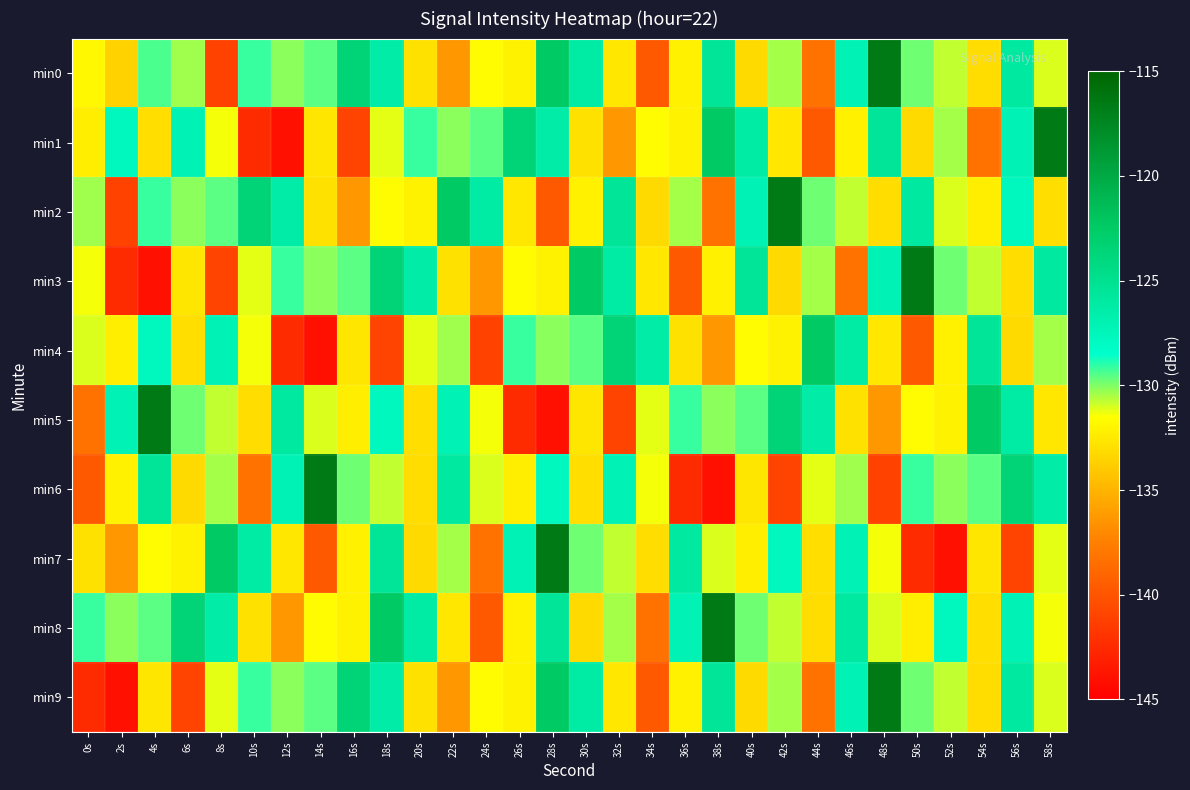

Reading left to right, extract all data points from this chart.

min0: 0s=-131.8	2s=-133.6	4s=-129.4	6s=-130.4	8s=-141.0	10s=-129.2	12s=-130.2	14s=-129.6	16s=-123.5	18s=-126.4	20s=-132.9	22s=-136.4	24s=-131.7	26s=-132.1	28s=-122.4	30s=-126.2	32s=-132.6	34s=-139.7	36s=-132.1	38s=-125.5	40s=-133.2	42s=-130.5	44s=-138.2	46s=-127.1	48s=-116.5	50s=-129.8	52s=-130.8	54s=-133.1	56s=-125.9	58s=-131.1
min1: 0s=-132.2	2s=-127.6	4s=-133.0	6s=-127.1	8s=-131.4	10s=-142.4	12s=-144.0	14s=-132.7	16s=-141.0	18s=-131.2	20s=-129.2	22s=-130.2	24s=-129.6	26s=-123.5	28s=-126.4	30s=-132.9	32s=-136.4	34s=-131.7	36s=-132.1	38s=-122.4	40s=-126.2	42s=-132.6	44s=-139.7	46s=-132.1	48s=-125.5	50s=-133.2	52s=-130.5	54s=-138.2	56s=-127.1	58s=-116.5
min2: 0s=-130.4	2s=-141.0	4s=-129.2	6s=-130.2	8s=-129.6	10s=-123.5	12s=-126.4	14s=-132.9	16s=-136.4	18s=-131.7	20s=-132.1	22s=-122.4	24s=-126.2	26s=-132.6	28s=-139.7	30s=-132.1	32s=-125.5	34s=-133.2	36s=-130.5	38s=-138.2	40s=-127.1	42s=-116.5	44s=-129.8	46s=-130.8	48s=-133.1	50s=-125.9	52s=-131.1	54s=-132.2	56s=-127.6	58s=-133.0
min3: 0s=-131.4	2s=-142.4	4s=-144.0	6s=-132.7	8s=-141.0	10s=-131.2	12s=-129.2	14s=-130.2	16s=-129.6	18s=-123.5	20s=-126.4	22s=-132.9	24s=-136.4	26s=-131.7	28s=-132.1	30s=-122.4	32s=-126.2	34s=-132.6	36s=-139.7	38s=-132.1	40s=-125.5	42s=-133.2	44s=-130.5	46s=-138.2	48s=-127.1	50s=-116.5	52s=-129.8	54s=-130.8	56s=-133.1	58s=-125.9
min4: 0s=-131.1	2s=-132.2	4s=-127.6	6s=-133.0	8s=-127.1	10s=-131.4	12s=-142.4	14s=-144.0	16s=-132.7	18s=-141.0	20s=-131.2	22s=-130.4	24s=-141.0	26s=-129.2	28s=-130.2	30s=-129.6	32s=-123.5	34s=-126.4	36s=-132.9	38s=-136.4	40s=-131.7	42s=-132.1	44s=-122.4	46s=-126.2	48s=-132.6	50s=-139.7	52s=-132.1	54s=-125.5	56s=-133.2	58s=-130.5
min5: 0s=-138.2	2s=-127.1	4s=-116.5	6s=-129.8	8s=-130.8	10s=-133.1	12s=-125.9	14s=-131.1	16s=-132.2	18s=-127.6	20s=-133.0	22s=-127.1	24s=-131.4	26s=-142.4	28s=-144.0	30s=-132.7	32s=-141.0	34s=-131.2	36s=-129.2	38s=-130.2	40s=-129.6	42s=-123.5	44s=-126.4	46s=-132.9	48s=-136.4	50s=-131.7	52s=-132.1	54s=-122.4	56s=-126.2	58s=-132.6
min6: 0s=-139.7	2s=-132.1	4s=-125.5	6s=-133.2	8s=-130.5	10s=-138.2	12s=-127.1	14s=-116.5	16s=-129.8	18s=-130.8	20s=-133.1	22s=-125.9	24s=-131.1	26s=-132.2	28s=-127.6	30s=-133.0	32s=-127.1	34s=-131.4	36s=-142.4	38s=-144.0	40s=-132.7	42s=-141.0	44s=-131.2	46s=-130.4	48s=-141.0	50s=-129.2	52s=-130.2	54s=-129.6	56s=-123.5	58s=-126.4
min7: 0s=-132.9	2s=-136.4	4s=-131.7	6s=-132.1	8s=-122.4	10s=-126.2	12s=-132.6	14s=-139.7	16s=-132.1	18s=-125.5	20s=-133.2	22s=-130.5	24s=-138.2	26s=-127.1	28s=-116.5	30s=-129.8	32s=-130.8	34s=-133.1	36s=-125.9	38s=-131.1	40s=-132.2	42s=-127.6	44s=-133.0	46s=-127.1	48s=-131.4	50s=-142.4	52s=-144.0	54s=-132.7	56s=-141.0	58s=-131.2
min8: 0s=-129.2	2s=-130.2	4s=-129.6	6s=-123.5	8s=-126.4	10s=-132.9	12s=-136.4	14s=-131.7	16s=-132.1	18s=-122.4	20s=-126.2	22s=-132.6	24s=-139.7	26s=-132.1	28s=-125.5	30s=-133.2	32s=-130.5	34s=-138.2	36s=-127.1	38s=-116.5	40s=-129.8	42s=-130.8	44s=-133.1	46s=-125.9	48s=-131.1	50s=-132.2	52s=-127.6	54s=-133.0	56s=-127.1	58s=-131.4
min9: 0s=-142.4	2s=-144.0	4s=-132.7	6s=-141.0	8s=-131.2	10s=-129.2	12s=-130.2	14s=-129.6	16s=-123.5	18s=-126.4	20s=-132.9	22s=-136.4	24s=-131.7	26s=-132.1	28s=-122.4	30s=-126.2	32s=-132.6	34s=-139.7	36s=-132.1	38s=-125.5	40s=-133.2	42s=-130.5	44s=-138.2	46s=-127.1	48s=-116.5	50s=-129.8	52s=-130.8	54s=-133.1	56s=-125.9	58s=-131.1